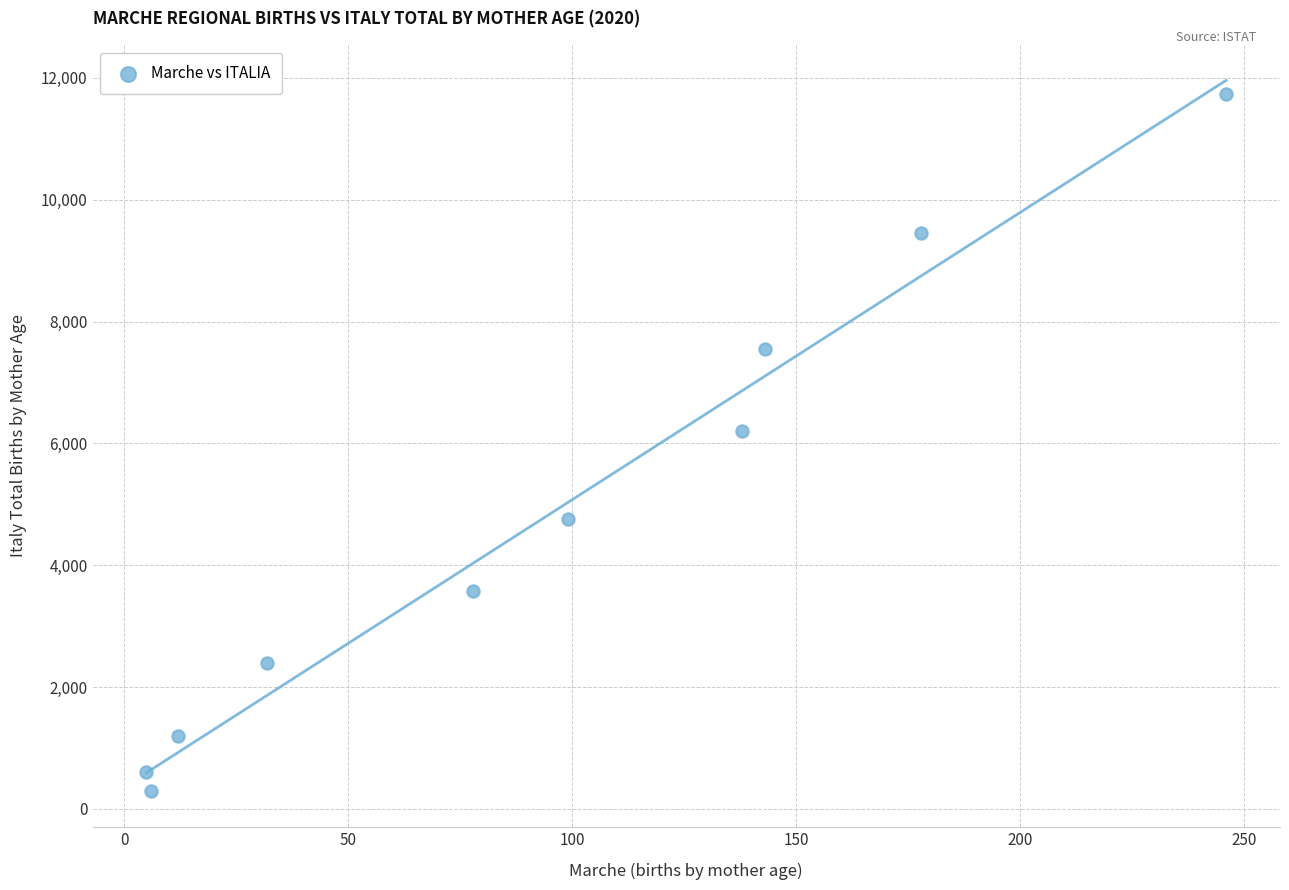

What Y value in the scatter plot is closest to 6013?

6201